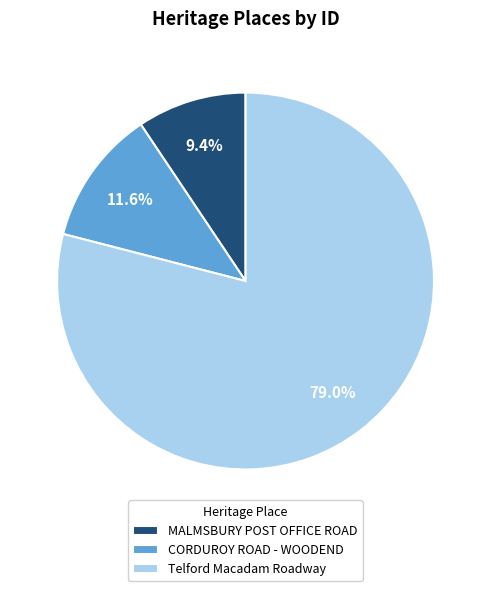

The MALMSBURY POST OFFICE ROAD slice represents 22% of the pie. True or false?

False